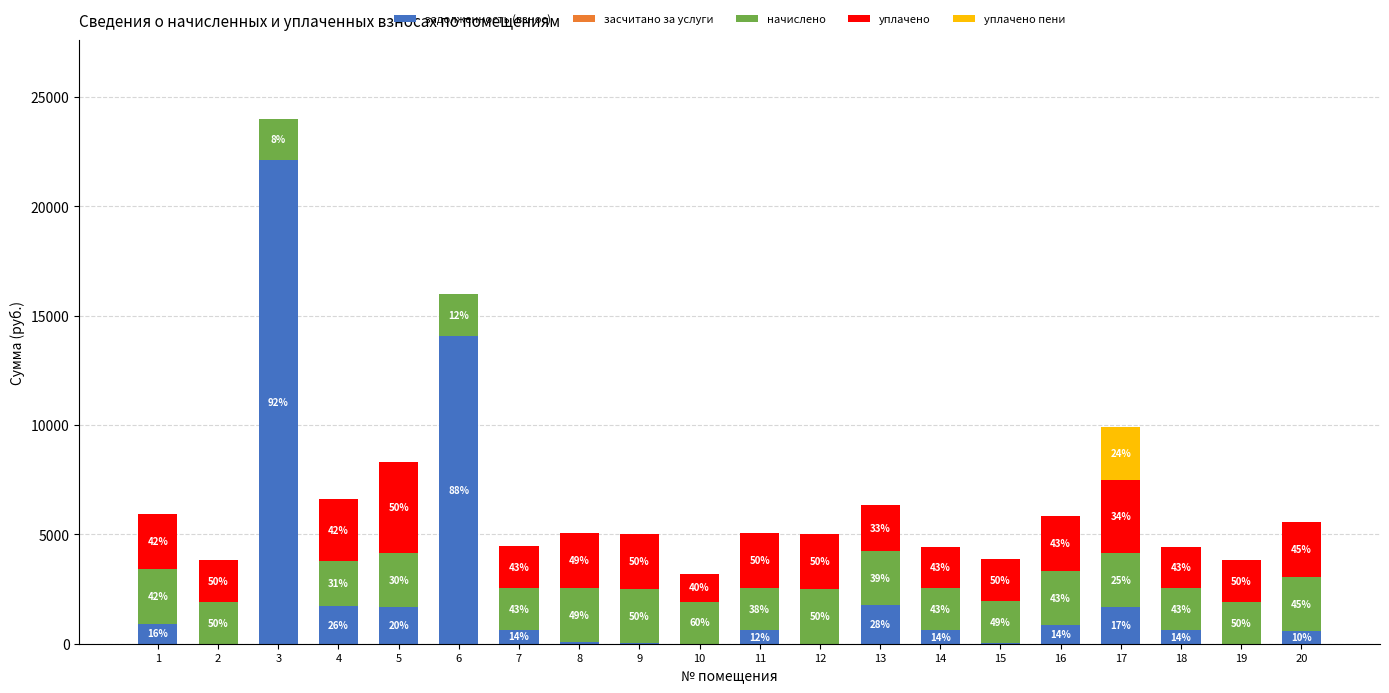

Are the bars grouped side by side (vs. stacked)?

No